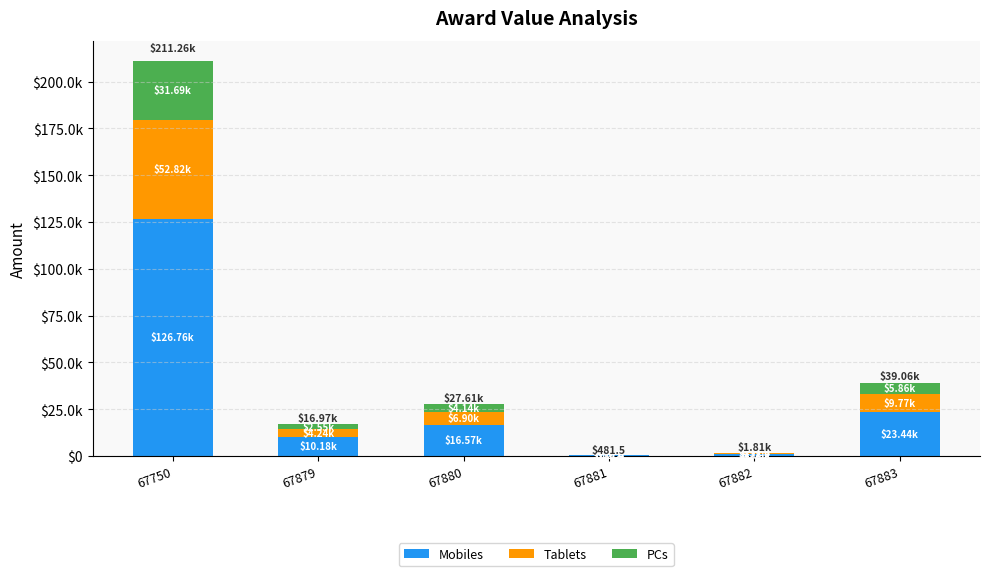

What is the difference between the second highest and second lowest values in the PCs series?

5588.3